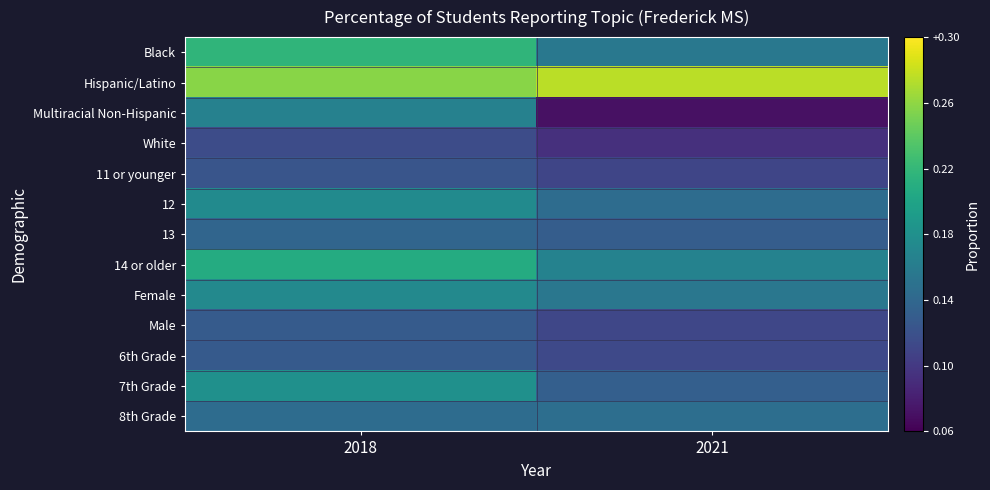

At 2018, list the series in order from smallest to largest.

White, 11 or younger, 6th Grade, Male, 13, 8th Grade, Multiracial Non-Hispanic, Female, 12, 7th Grade, 14 or older, Black, Hispanic/Latino